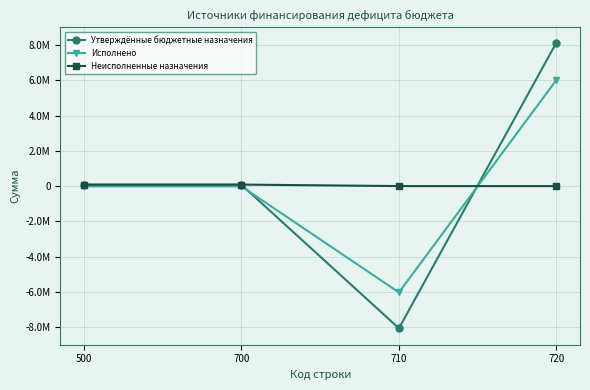

The value of Утверждённые бюджетные назначения at 700 is 69974.8. True or false?

True